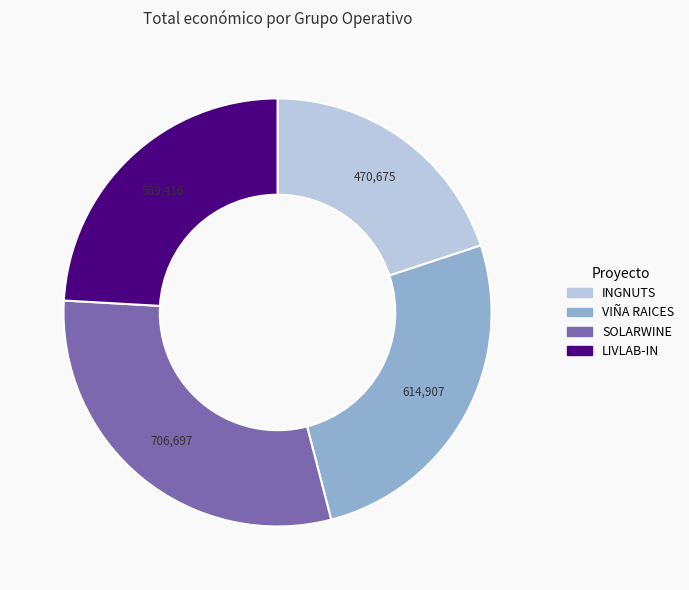

What is the ratio of the value at INGNUTS to the value at SOLARWINE?

0.7